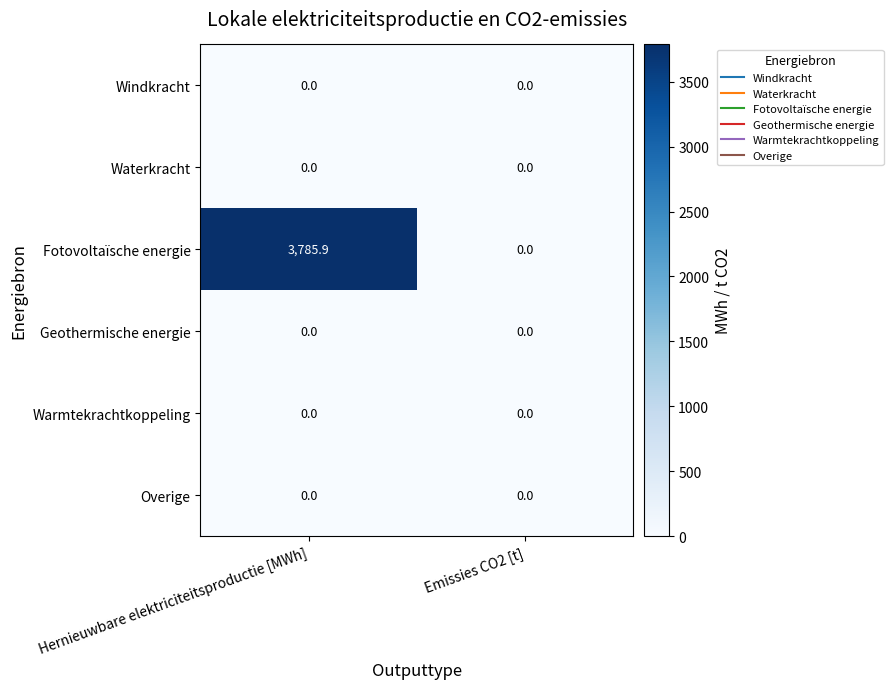

What is the total value across all series at Hernieuwbare elektriciteitsproductie [MWh]?

3785.9